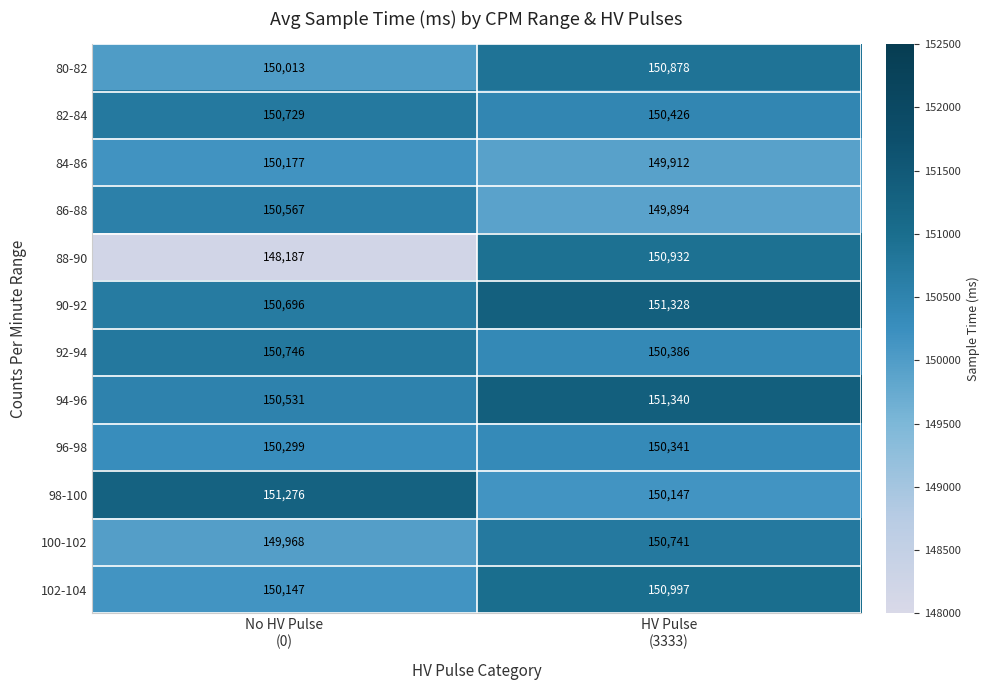

List the series in order of their peak value, lowest first.

84-86, 96-98, 86-88, 82-84, 100-102, 92-94, 80-82, 88-90, 102-104, 98-100, 90-92, 94-96